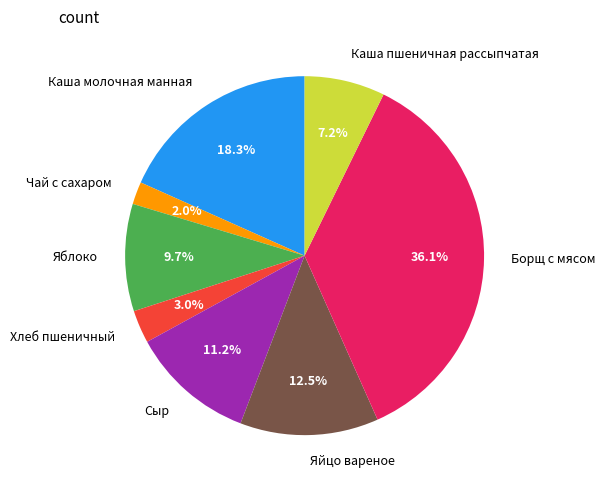

Is Борщ с мясом the majority of the pie?

No